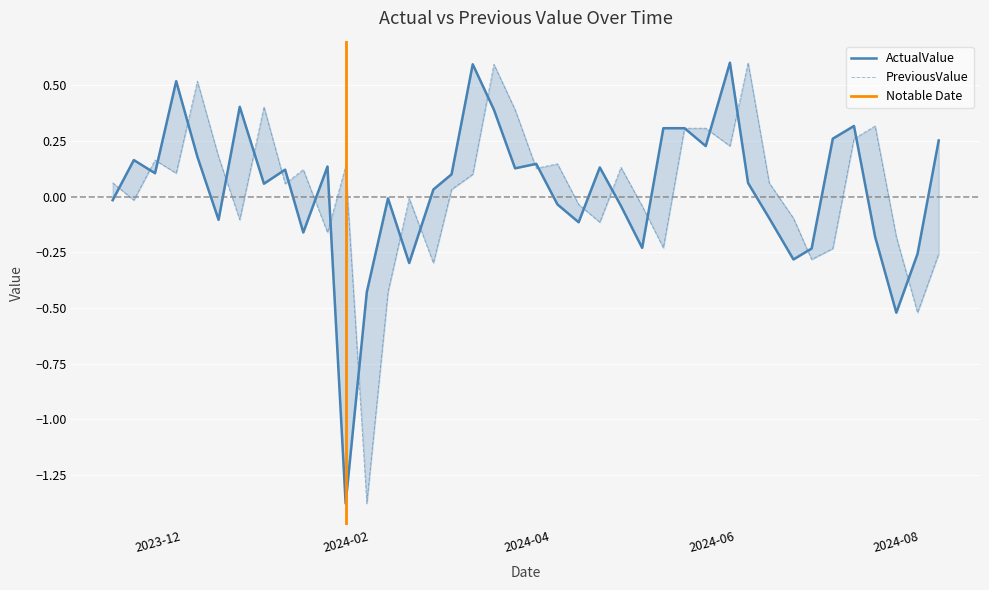

At which label is PreviousValue closest to 0?

2024.02.14